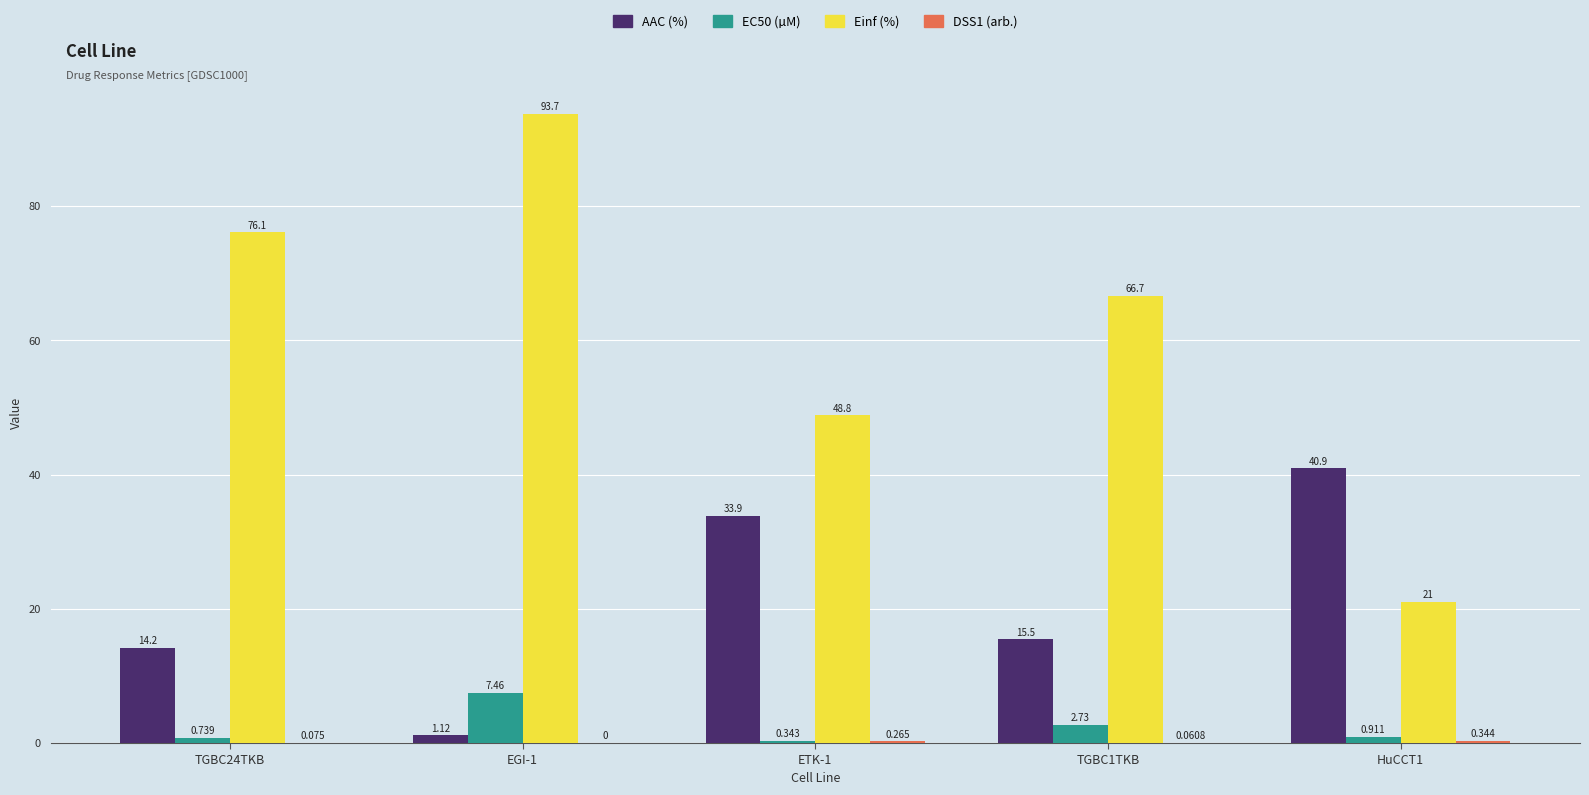

Which series changed the most between TGBC24TKB and TGBC1TKB?

Einf (%)